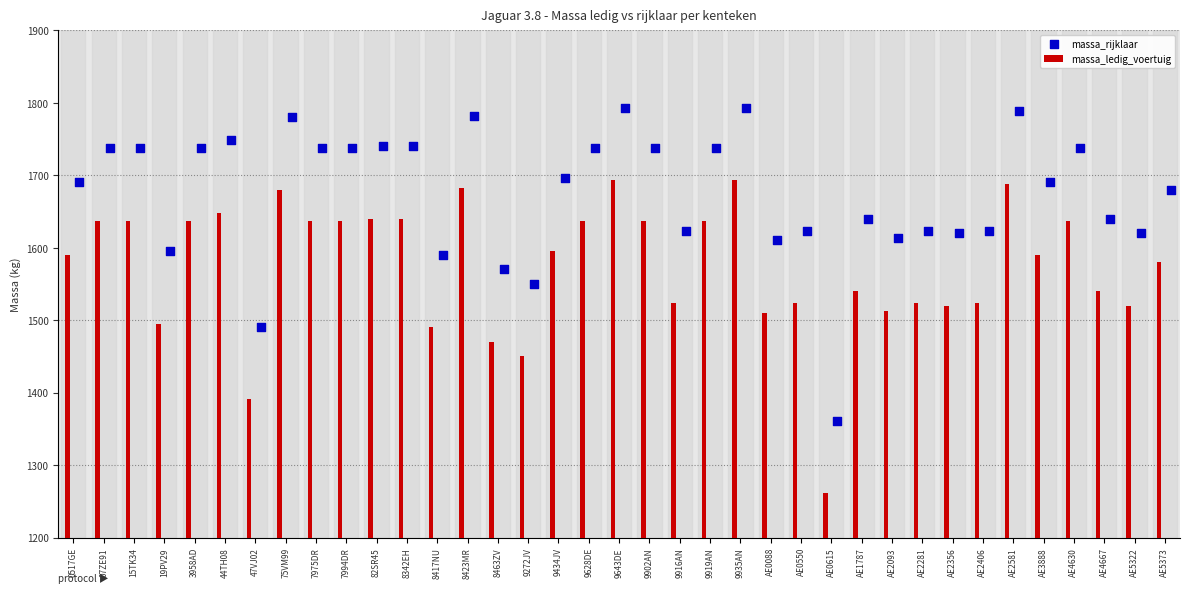

Which series reaches the maximum Y coordinate?

massa_rijklaar